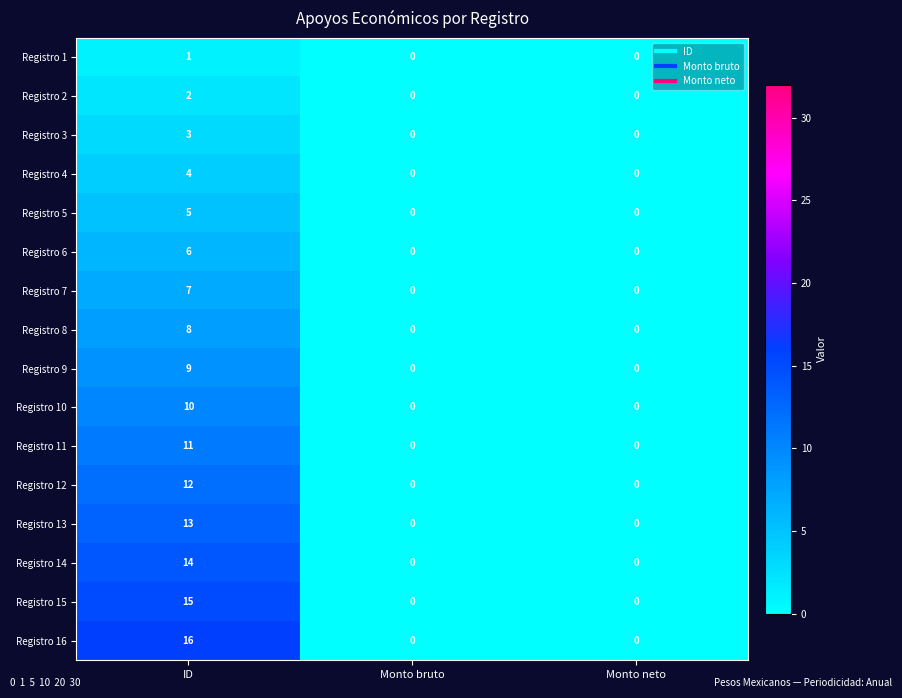

What value does the Registro 13 series have at ID, to the nearest 5?

15